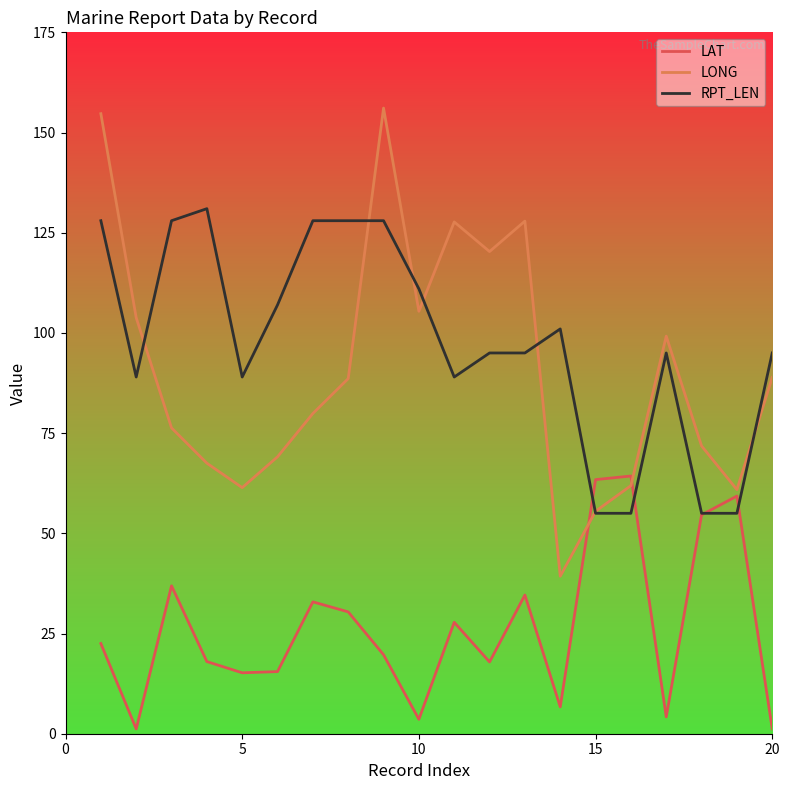

Which series has the widest spread of values?

LONG